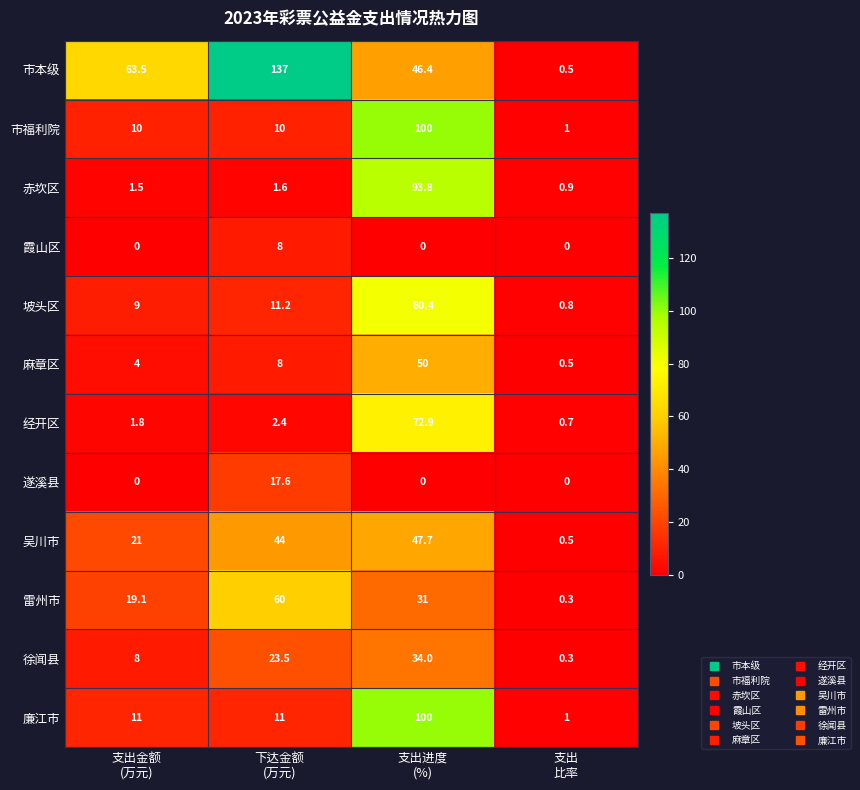

Which series changed the most between 支出金额
(万元) and 下达金额
(万元)?

市本级